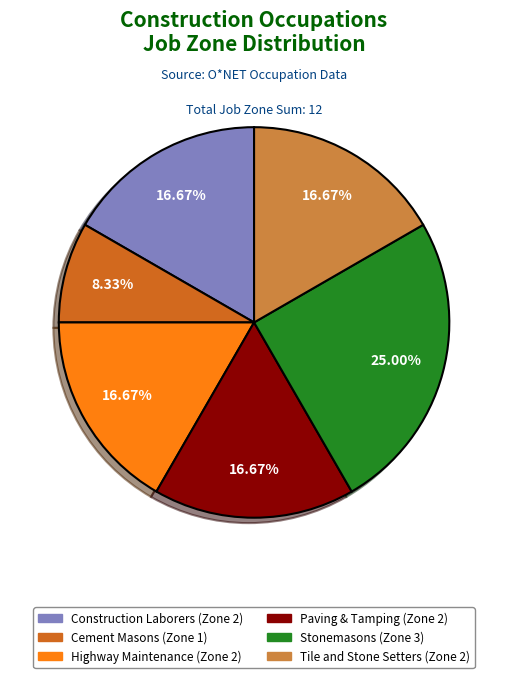

Does any single category account for the majority?

No